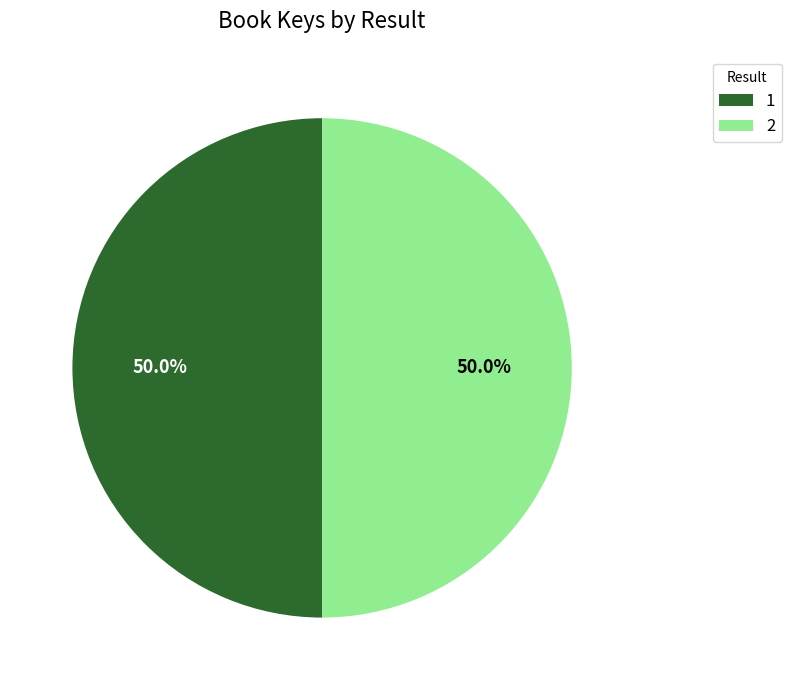

Do 1 and 2 together represent more than half of the pie?

Yes